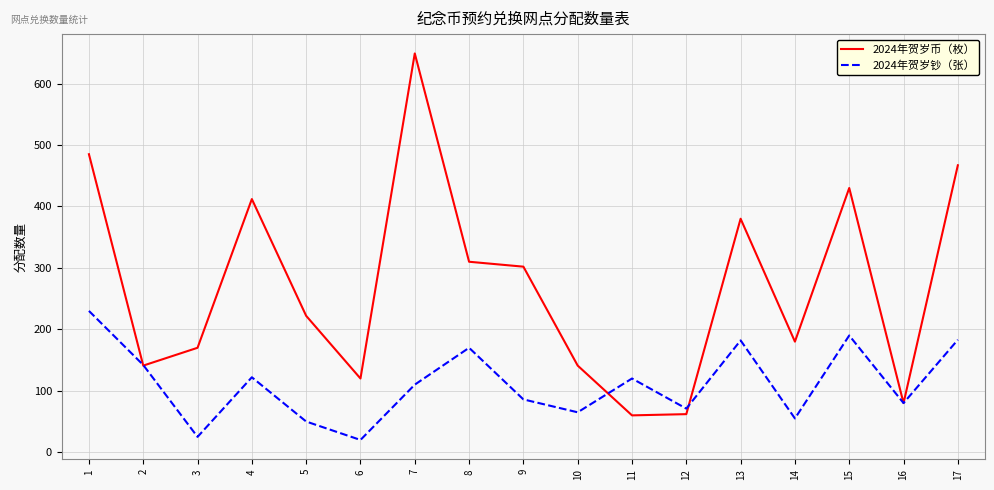

List the series in order of their peak value, lowest first.

2024年贺岁钞（张）, 2024年贺岁币（枚）